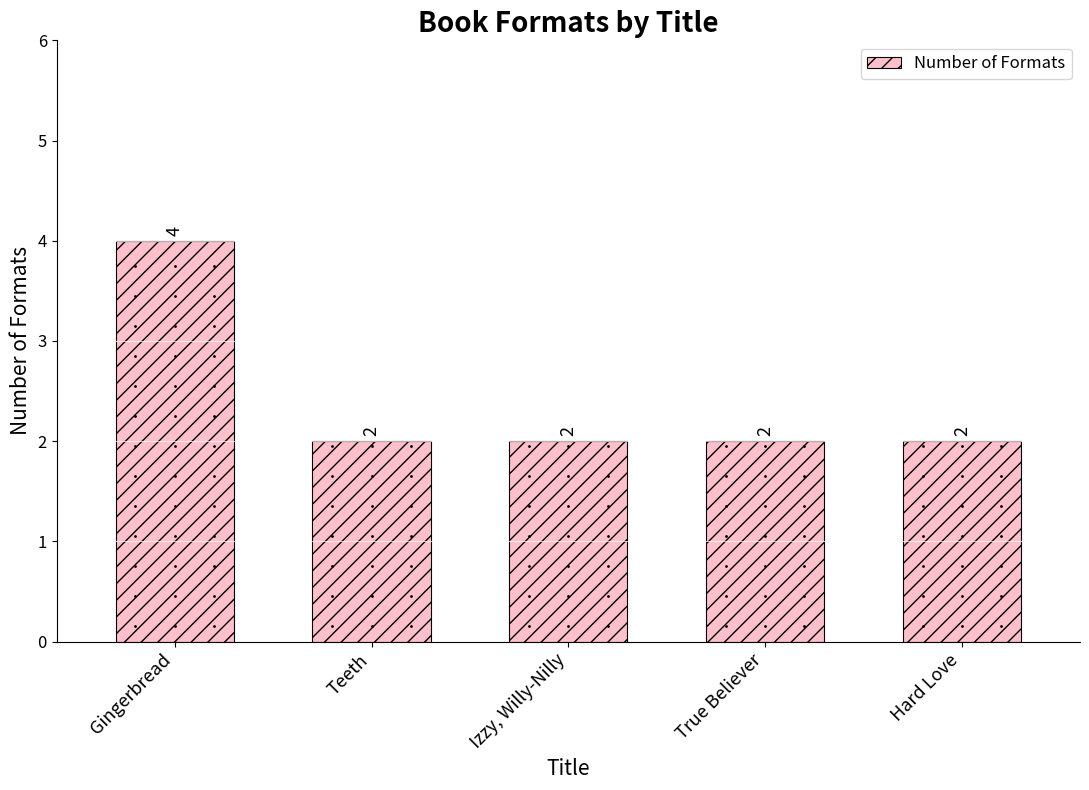

What is the value of the 2nd bar from the left?

2